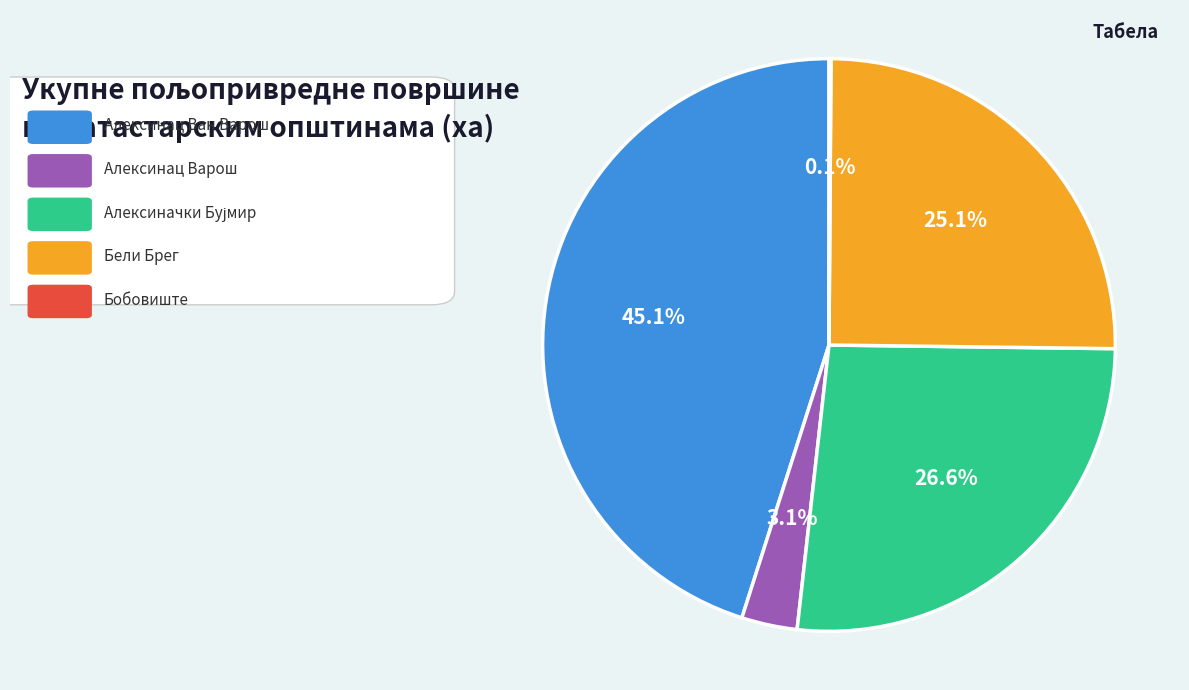

Does any single category account for the majority?

No